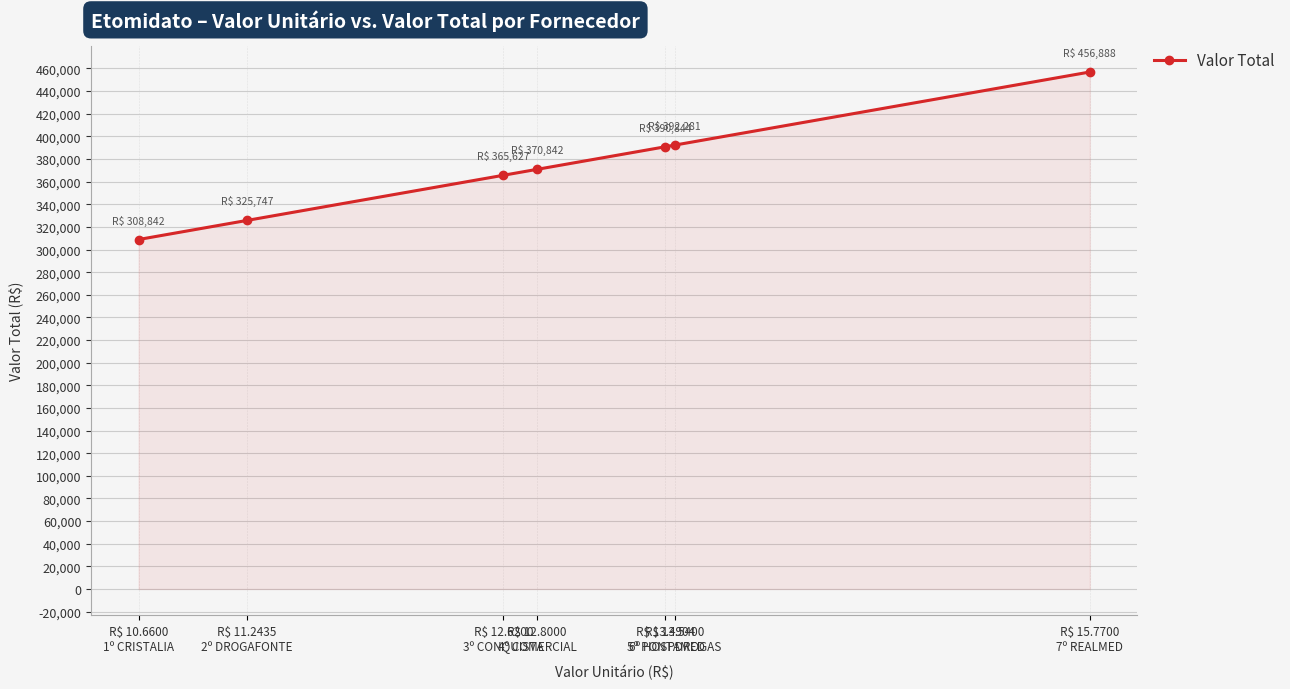

How many categories are shown in the chart?

7